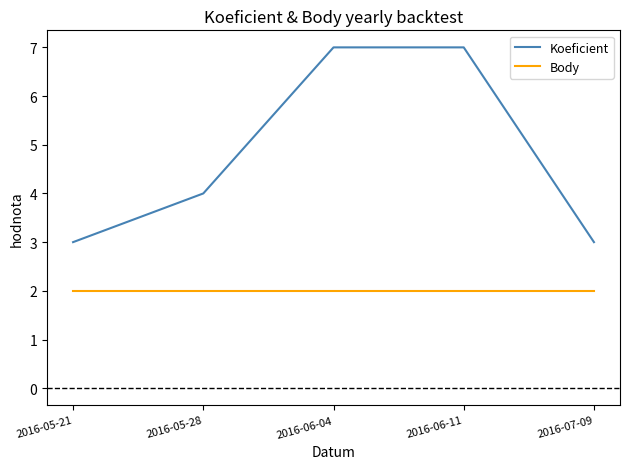

Reading left to right, what are all the values shown in this chart?

Koeficient: 2016-05-21=3	2016-05-28=4	2016-06-04=7	2016-06-11=7	2016-07-09=3
Body: 2016-05-21=2	2016-05-28=2	2016-06-04=2	2016-06-11=2	2016-07-09=2